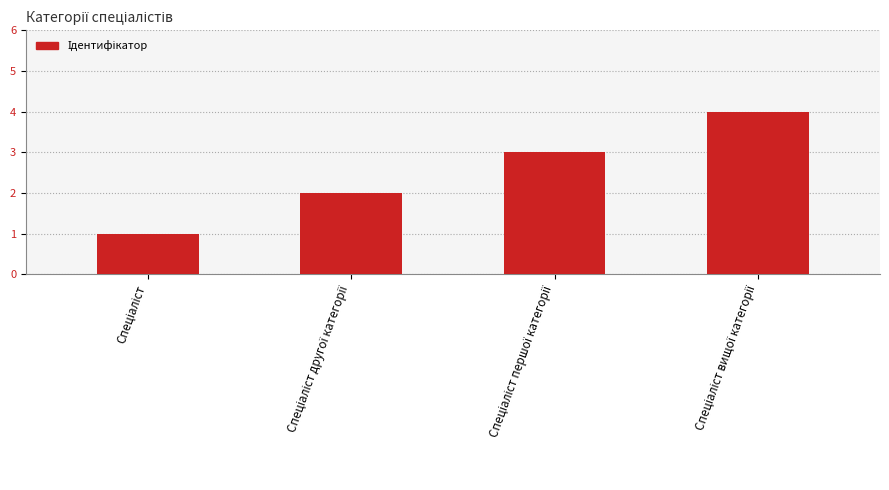

What is the greatest value displayed?

4